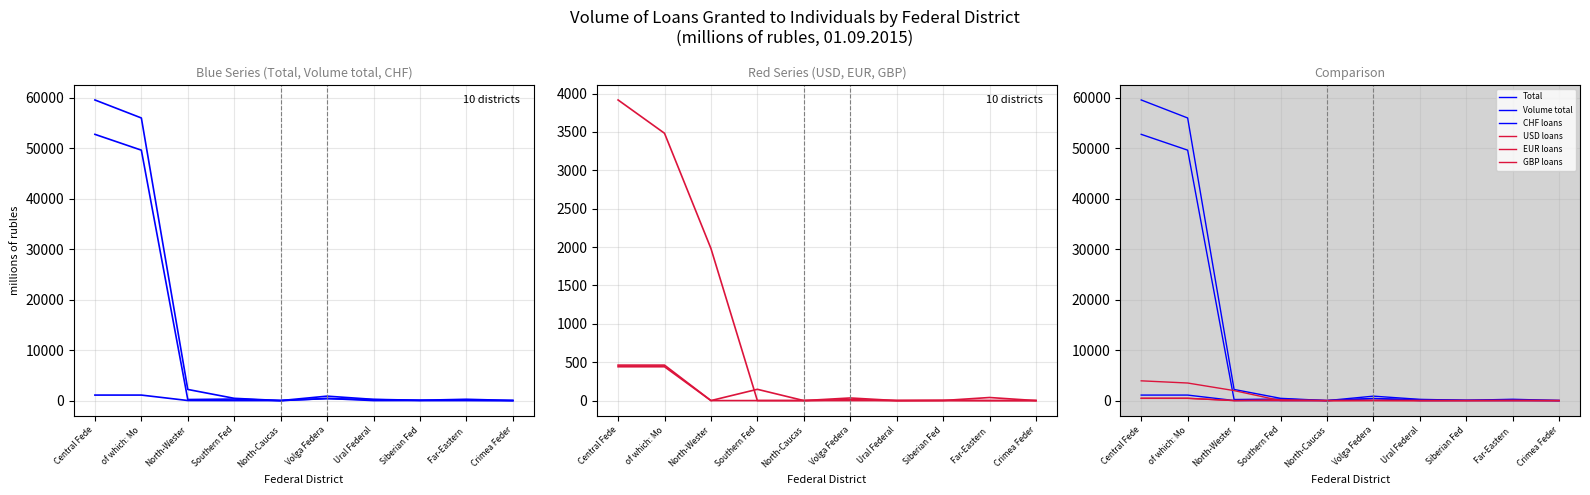

What is the spread (max minus min) of values at Volga Federa?

880